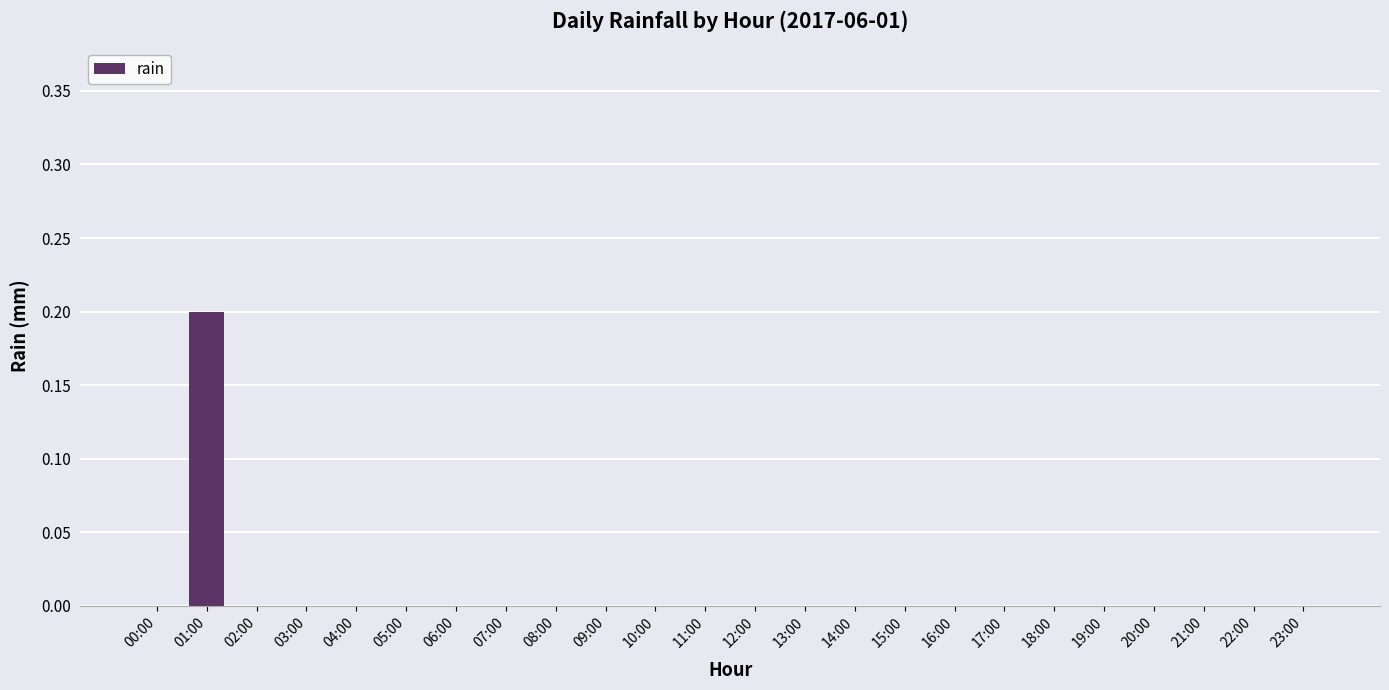

Which label corresponds to the largest value in the chart?

01:00